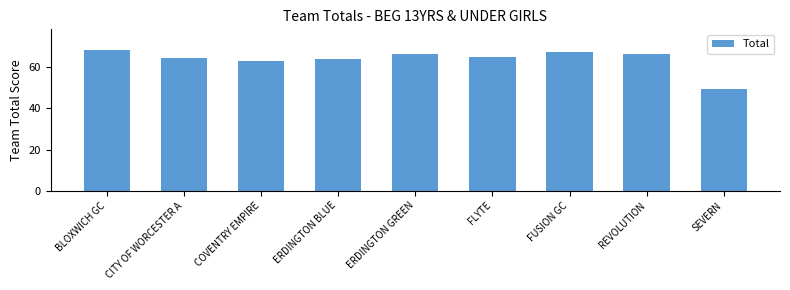

At which label does the data first exceed 65?

BLOXWICH GC